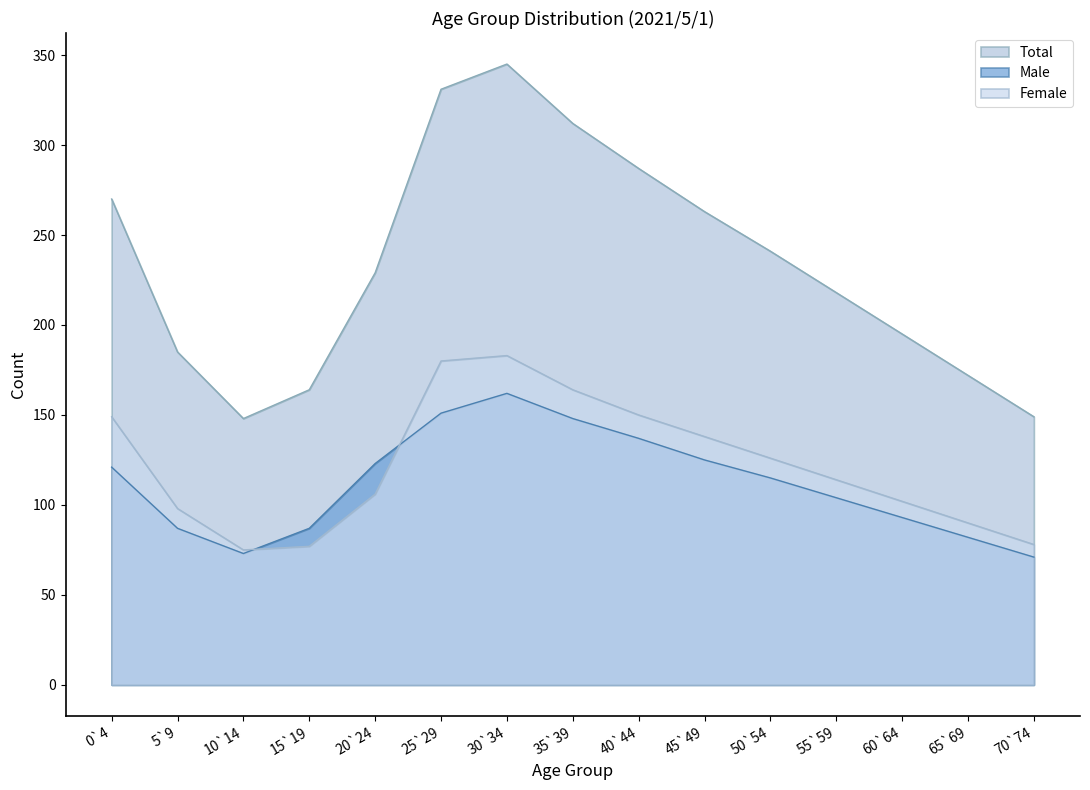

Is it true that Male equals 123 at 20`24?

True